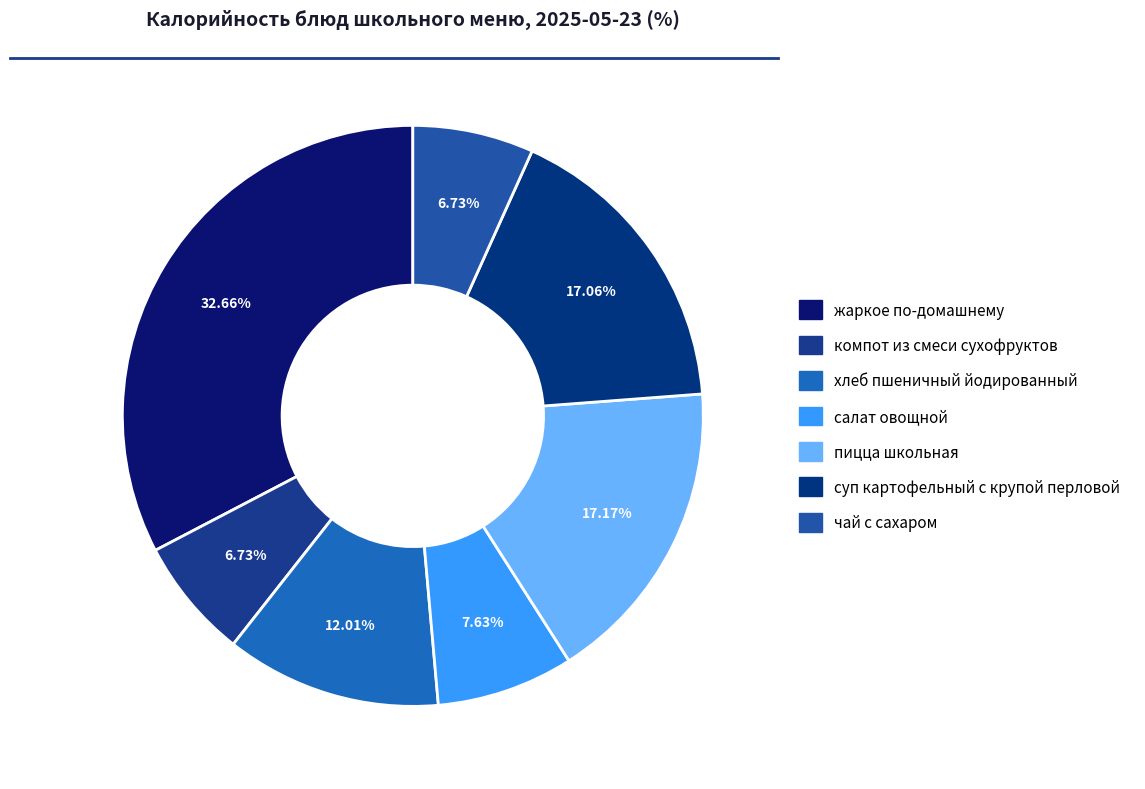

To the nearest percent, what percentage of the pie is суп картофельный с крупой перловой?

17%